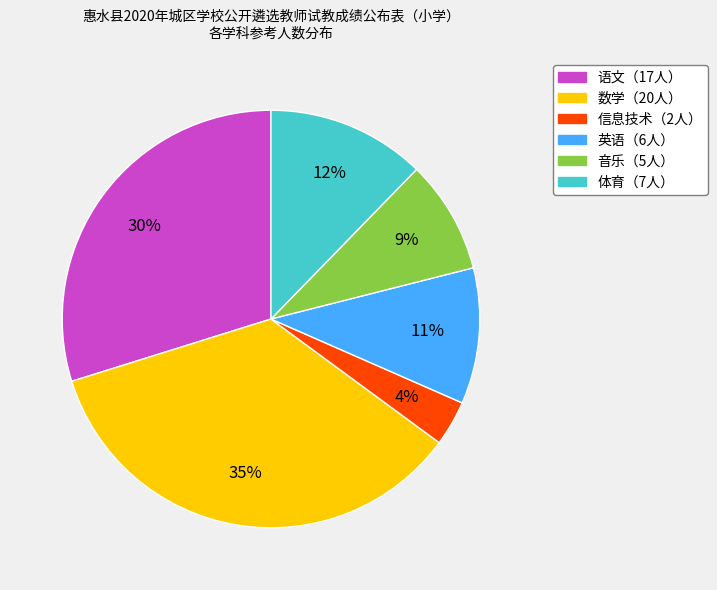

To the nearest percent, what is the average slice percentage?

17%